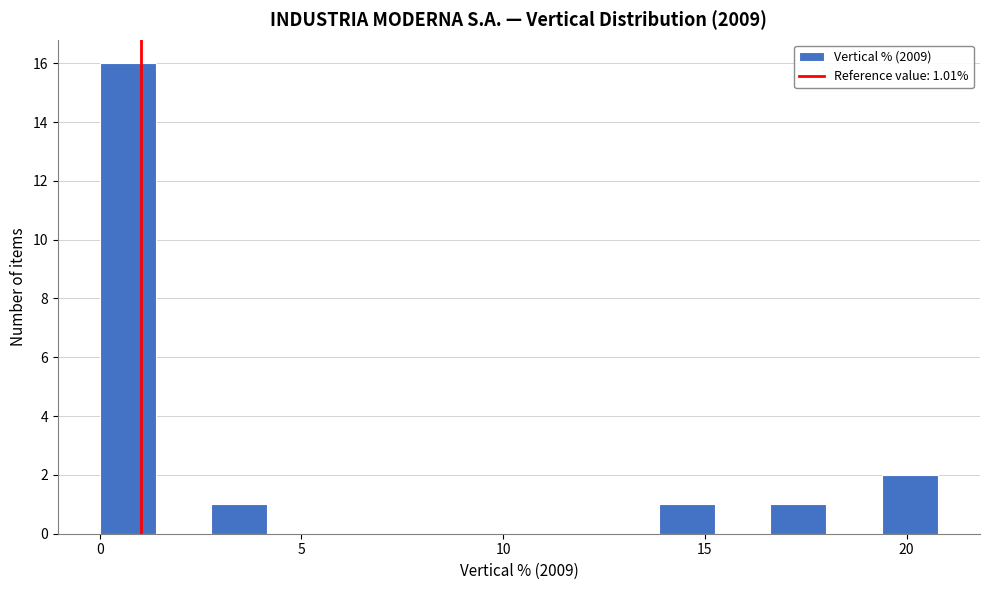

Read against the x-axis, roughly where is the centre of the tallest bar?

0.5